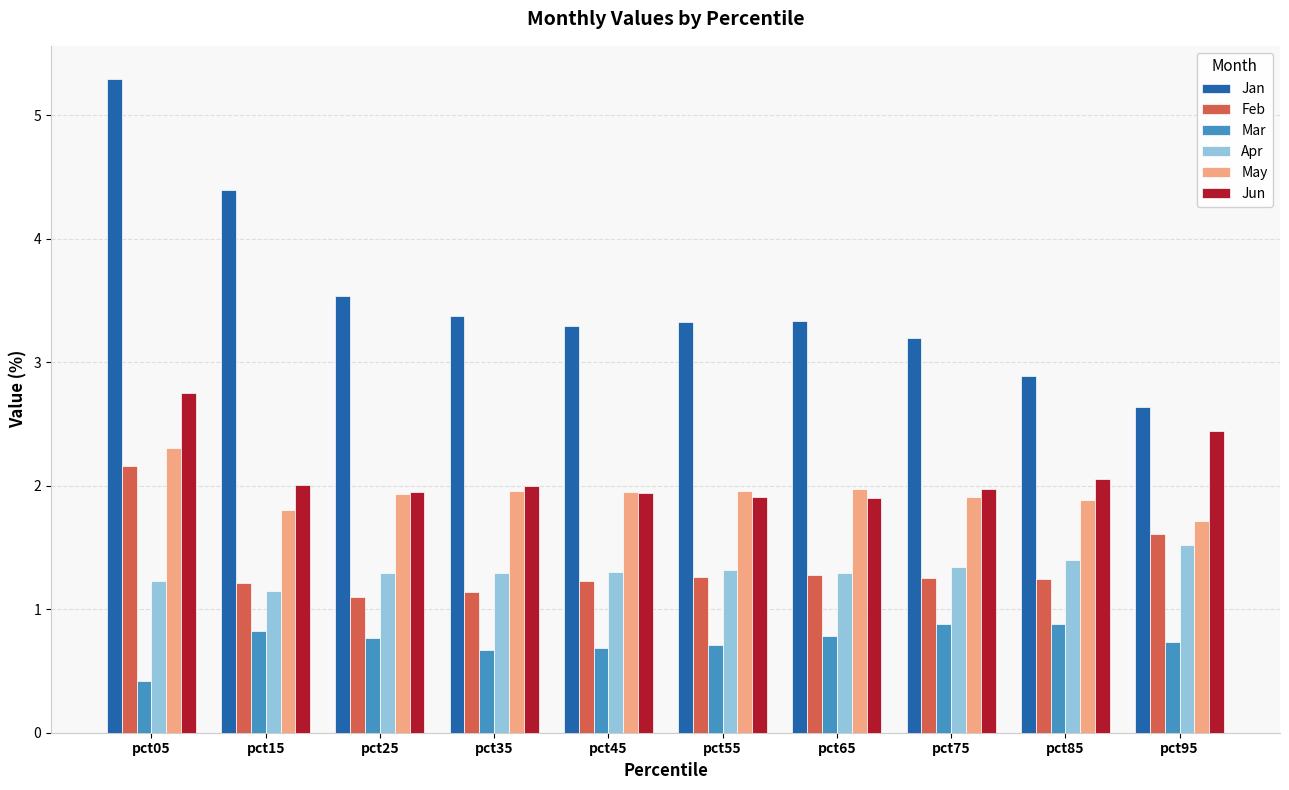

Is it true that Mar equals 0.7 at pct35?

True